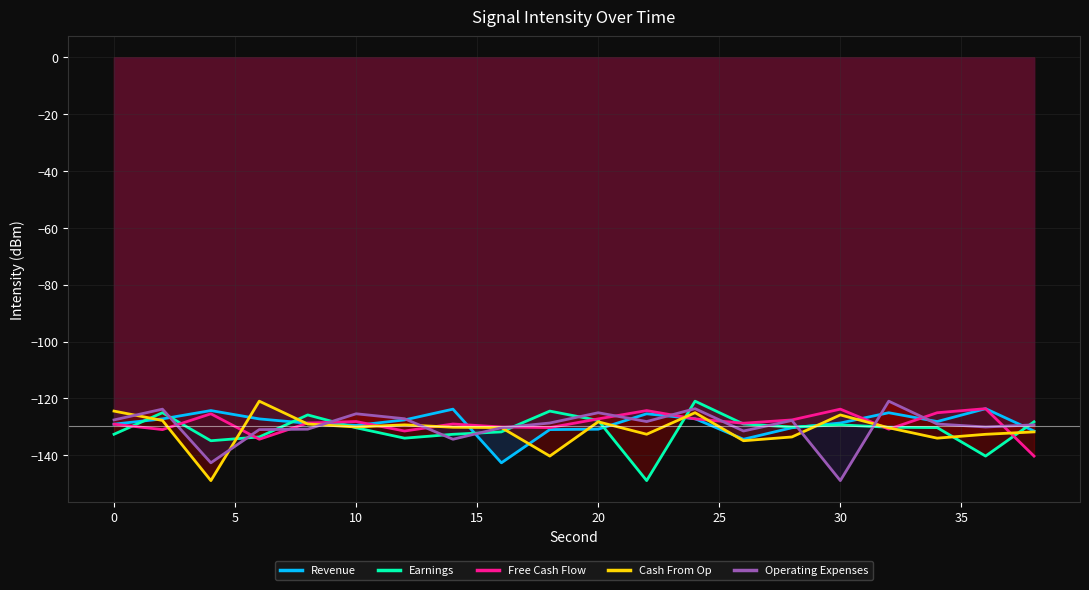

What is the difference between the highest and lowest values at 0?

8.2